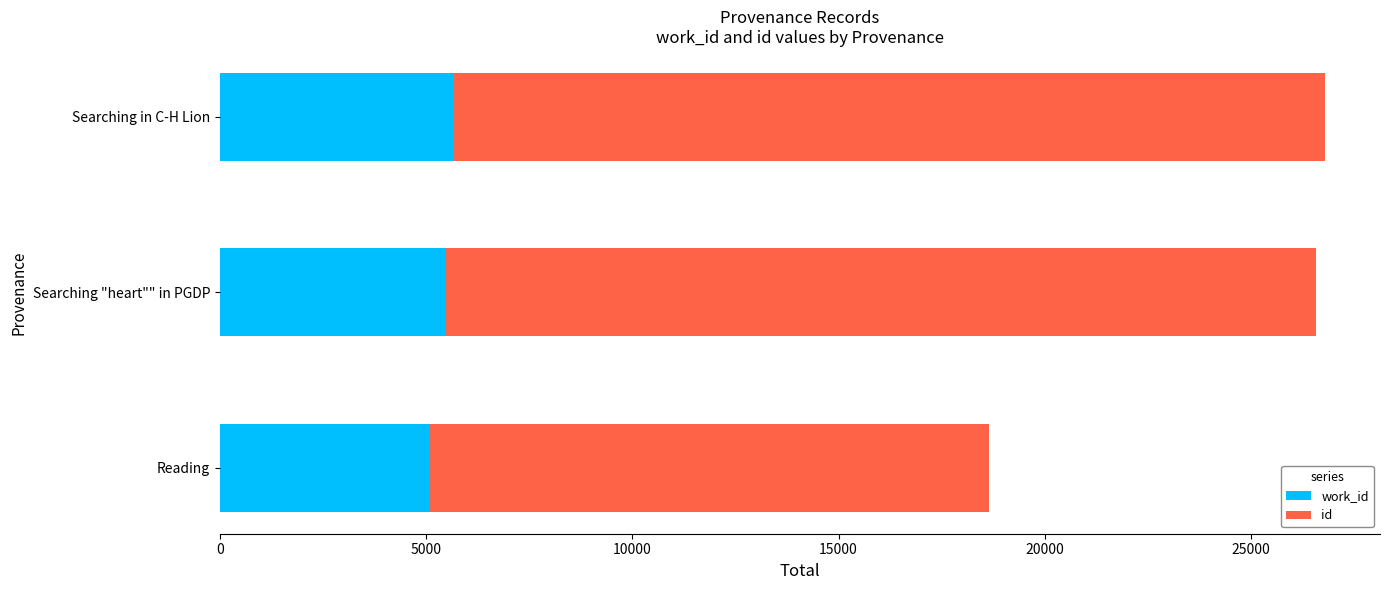

What is the total value across all series at Searching in C-H Lion?

26785